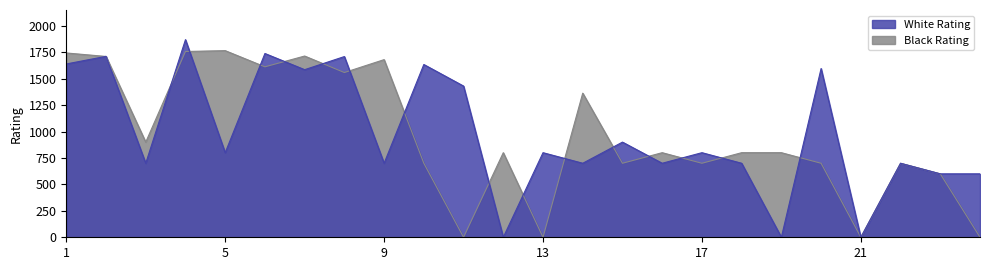

Count the number of data series in this chart.

2